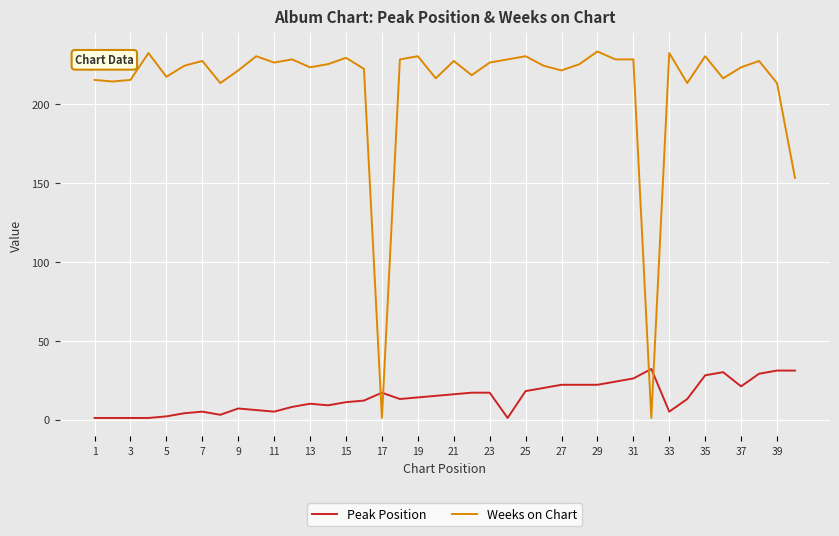

Which series has the widest spread of values?

Weeks on Chart